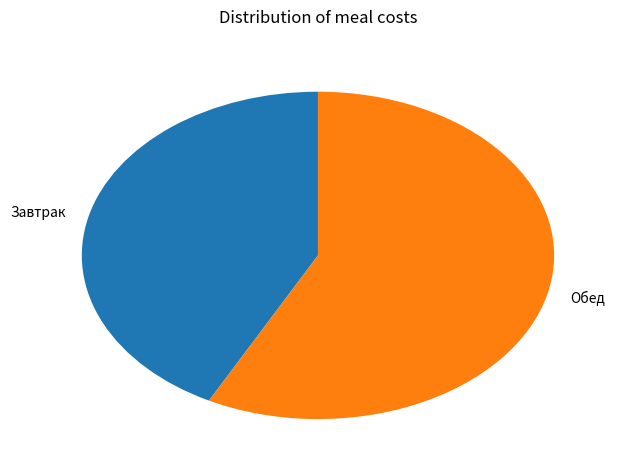

True or false: Завтрак accounts for 42% of the total.

True